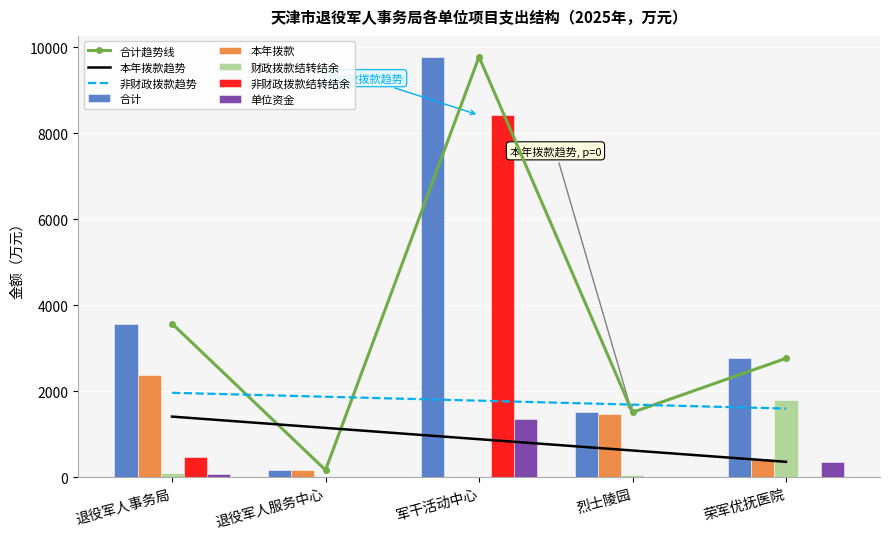

Where does the 合计 series first go above 2759?

退役军人事务局